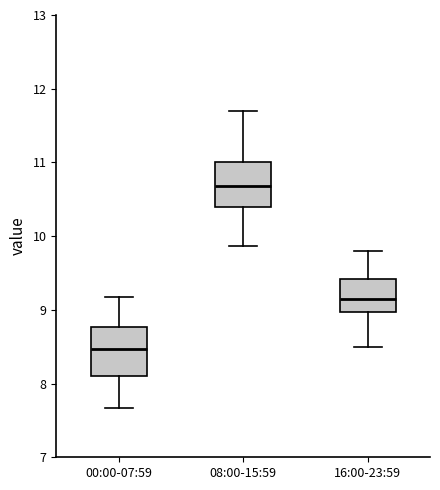

Reading left to right, read every box against the y-axis: the position of its median line, the range the box covers, and the ends of its whiskers. The values are not printed on the chart, so give them approximately, as read against the axis.

00:00-07:59: median 8.5, box 8.1 to 8.8, whiskers 7.7 to 9.2
08:00-15:59: median 10.7, box 10.4 to 11.0, whiskers 9.9 to 11.7
16:00-23:59: median 9.2, box 9.0 to 9.4, whiskers 8.5 to 9.8